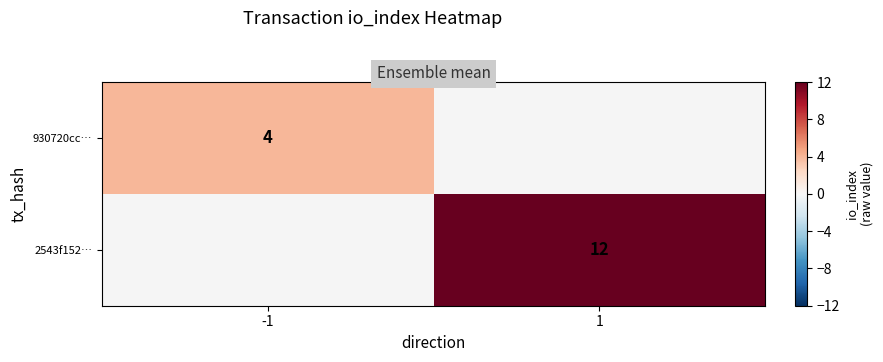

Between -1 and 1, which is larger?

1